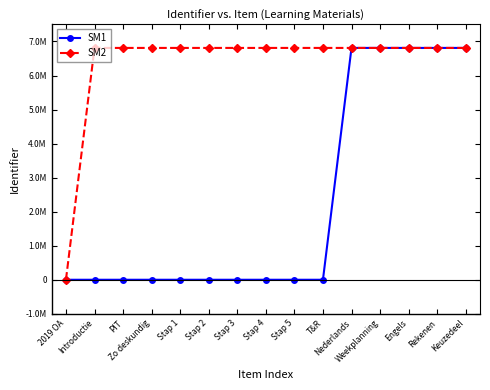

Is this an area chart (filled region under the line)?

No